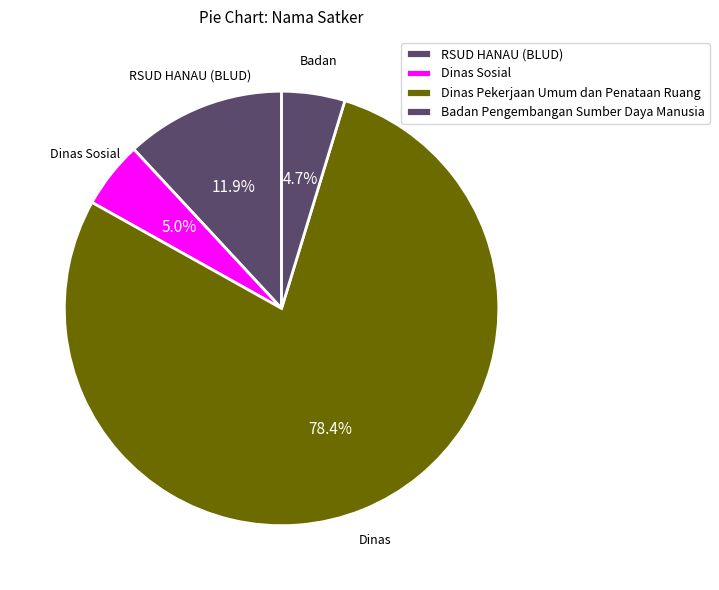

How many segments does this pie chart have?

4